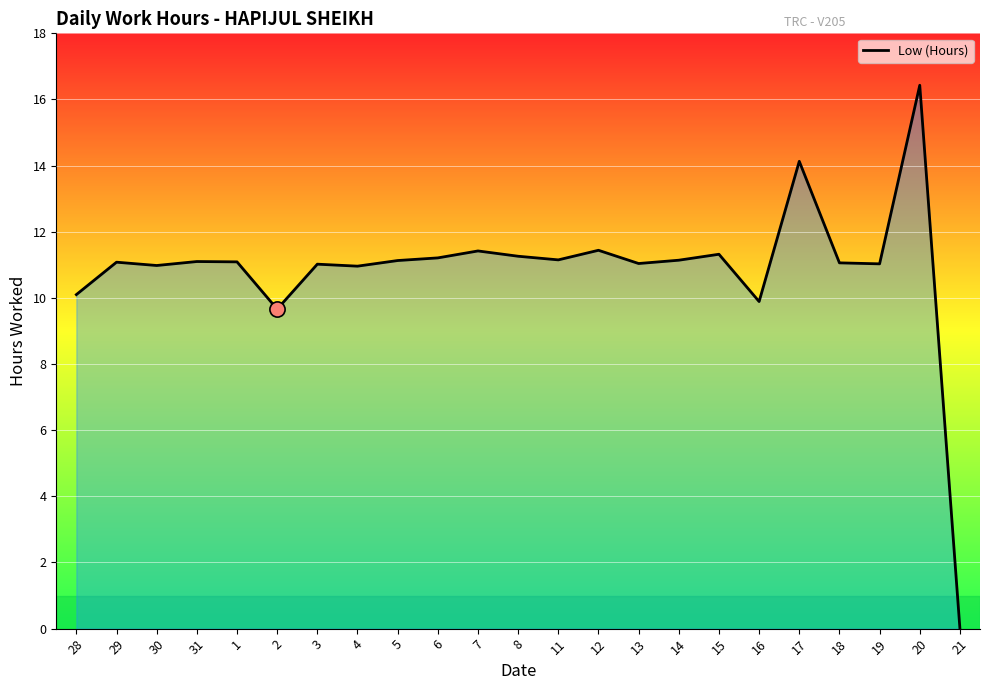

What is the change in value from 12 to 17?

+2.7